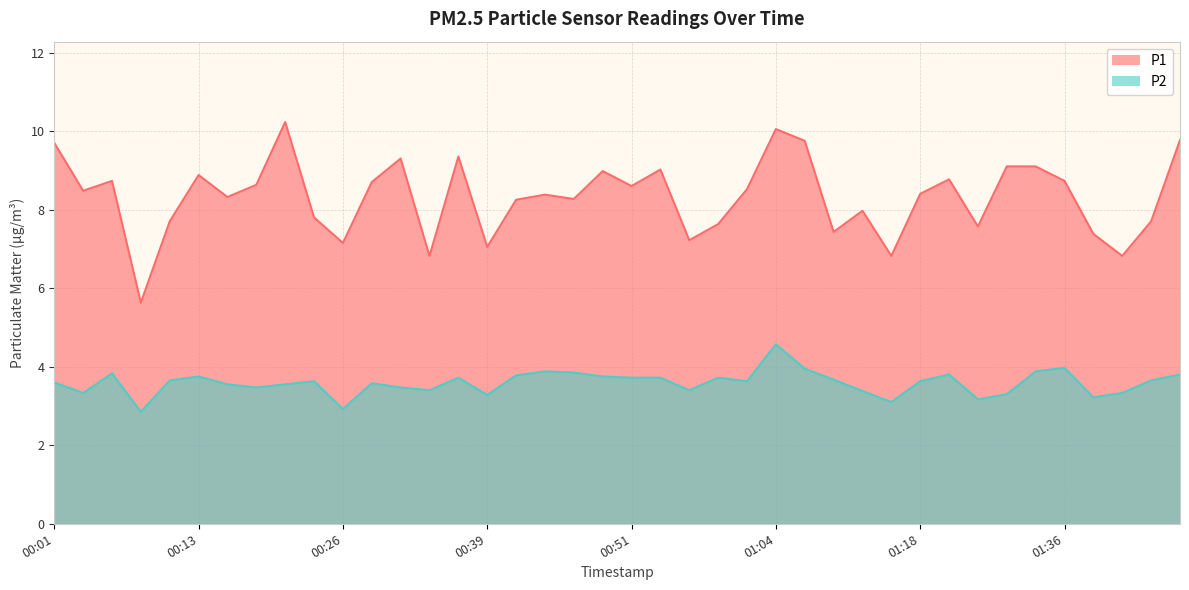

List the series in order of their peak value, highest first.

P1, P2